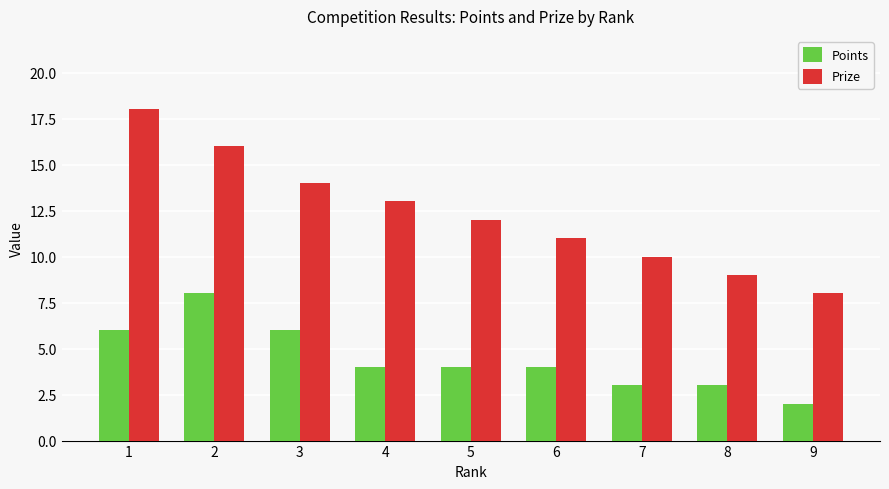

What is the maximum value shown in the chart?

18